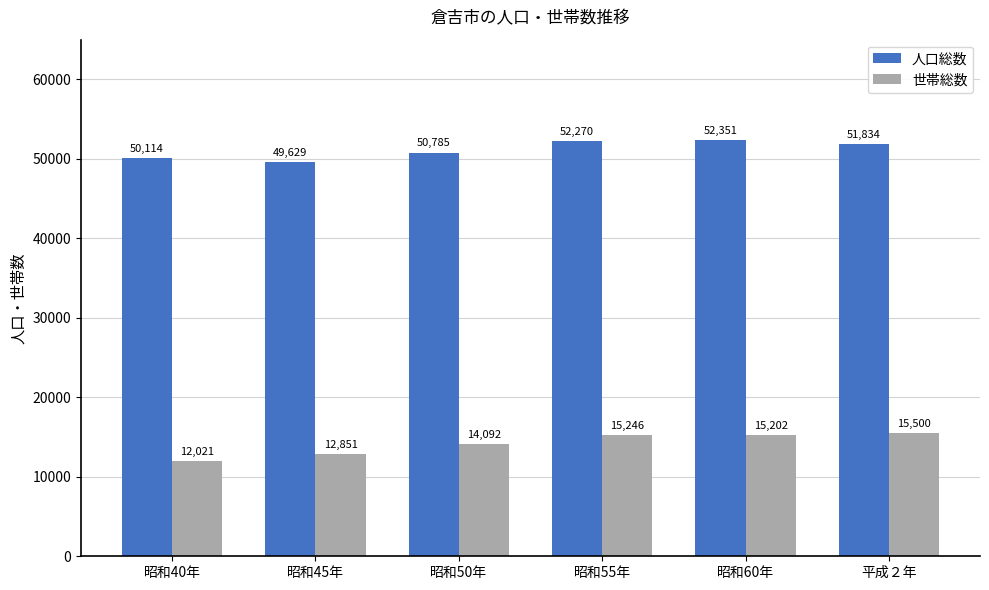

What are all the series names shown in the legend?

人口総数, 世帯総数